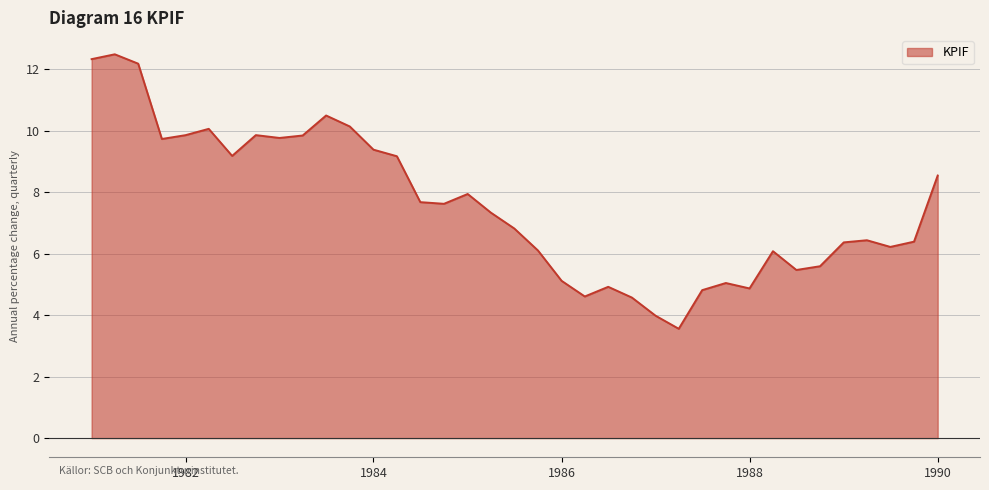

What is the minimum value shown in the chart?

3.6